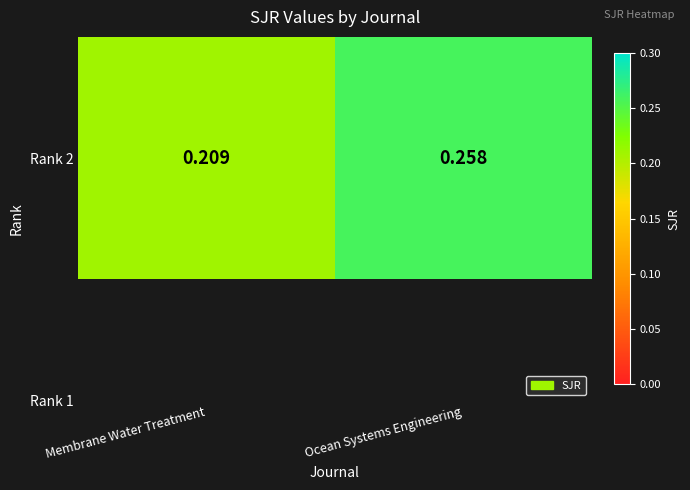

Rank the categories by value from highest to lowest.

Ocean Systems Engineering, Membrane Water Treatment